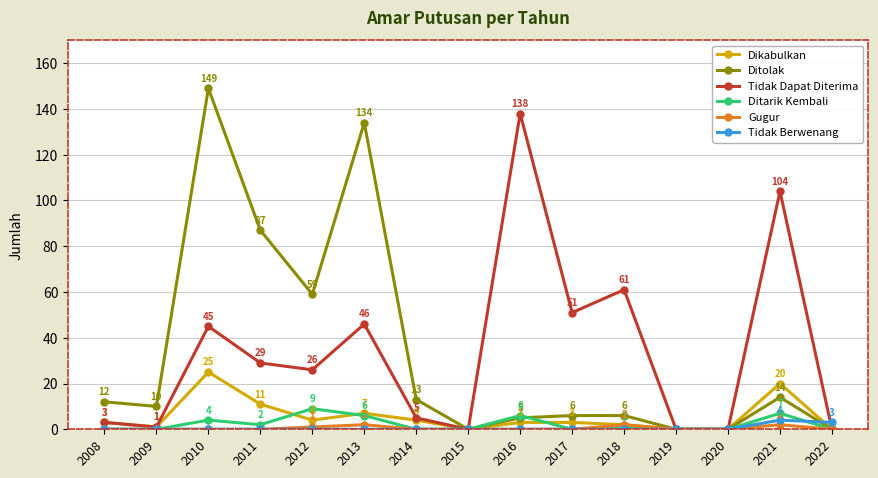

What is the spread (max minus min) of values at 2013?

134